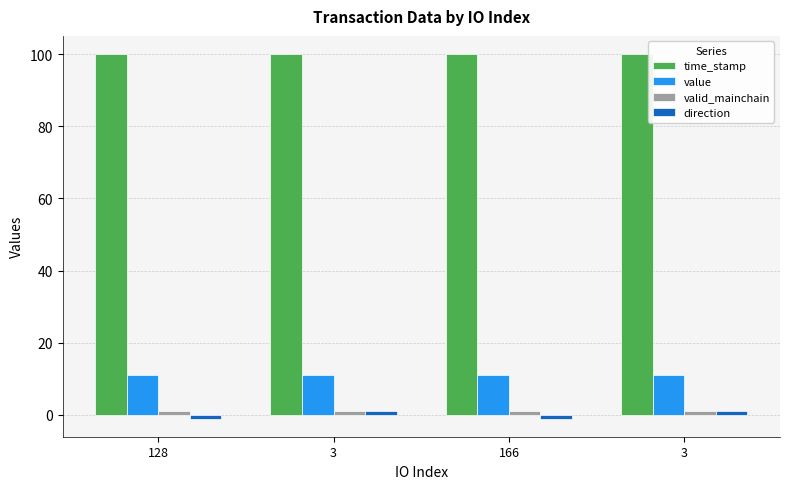

How many distinct data groups are displayed?

4